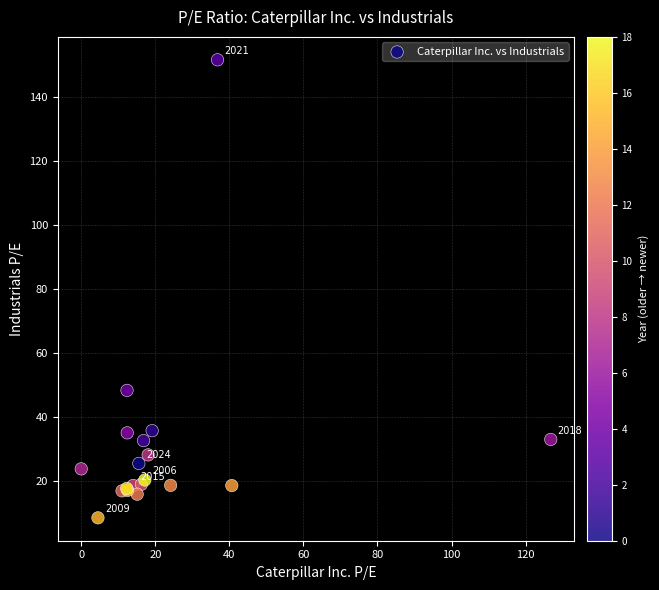

What Y value in the scatter plot is closest to 79?

48.3